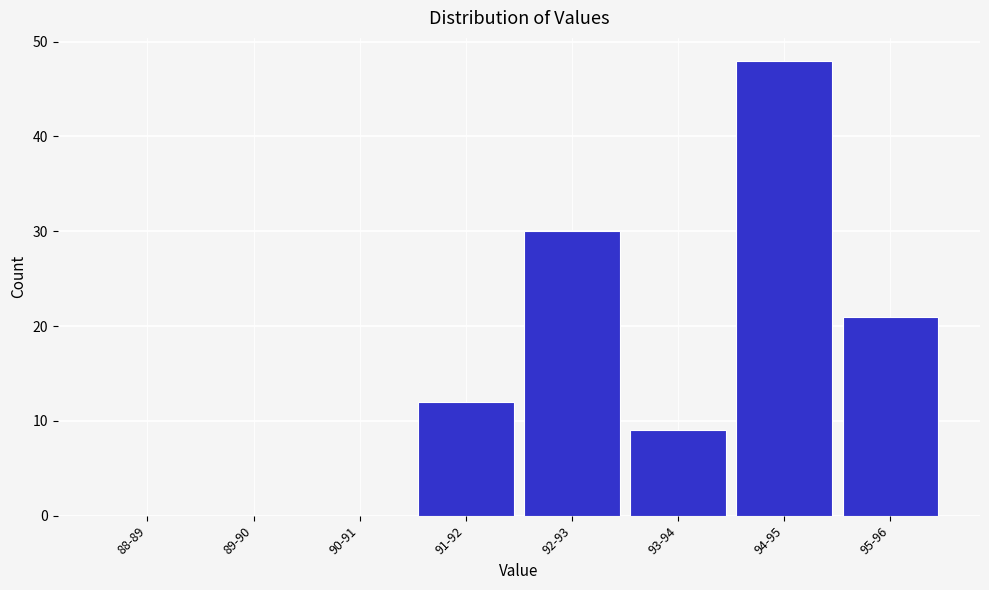

Reading left to right, transcribe all the data shown in this chart.

88-89=0	89-90=0	90-91=0	91-92=12	92-93=30	93-94=9	94-95=48	95-96=21